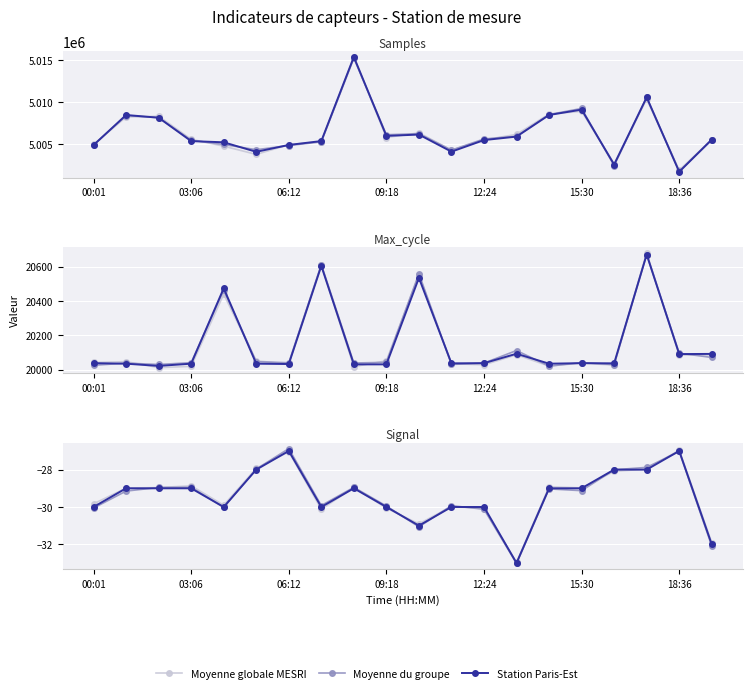

Where do Moyenne du groupe and Station Paris-Est first cross each other?

03:06 and 06:12